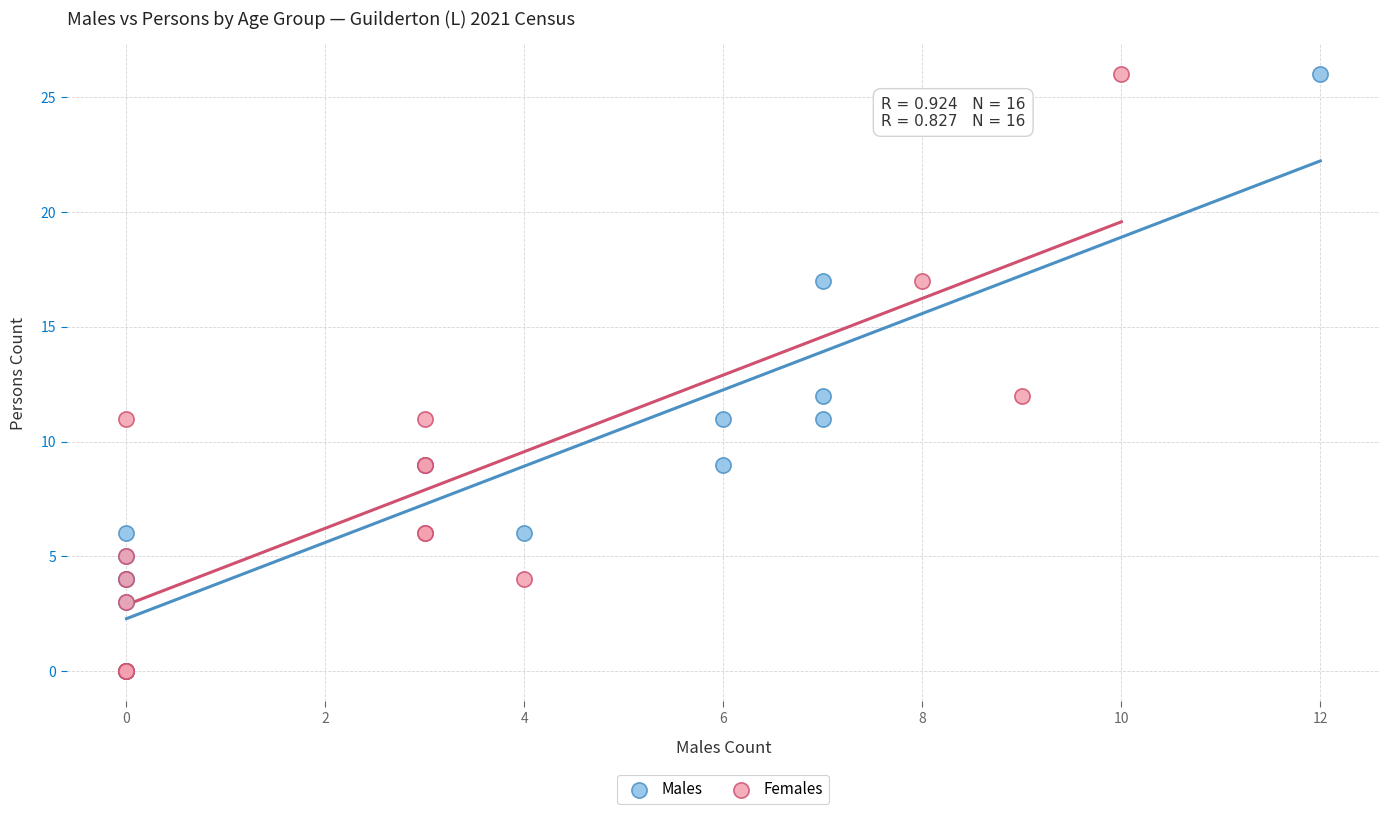

What are all the series names shown in the legend?

Males, Females